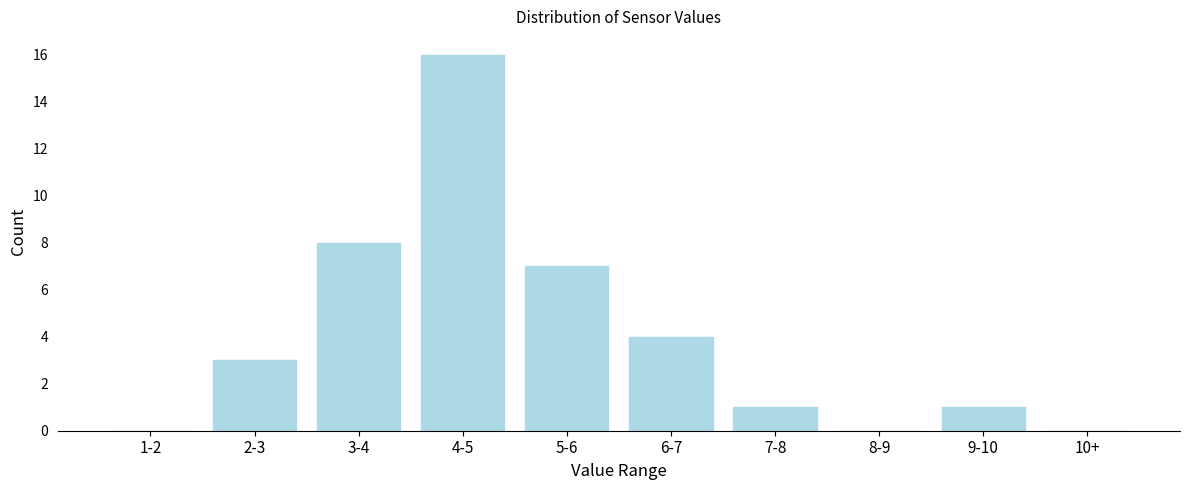

Reading left to right, what are all the values shown in this chart?

1-2=0	2-3=3	3-4=8	4-5=16	5-6=7	6-7=4	7-8=1	8-9=0	9-10=1	10+=0